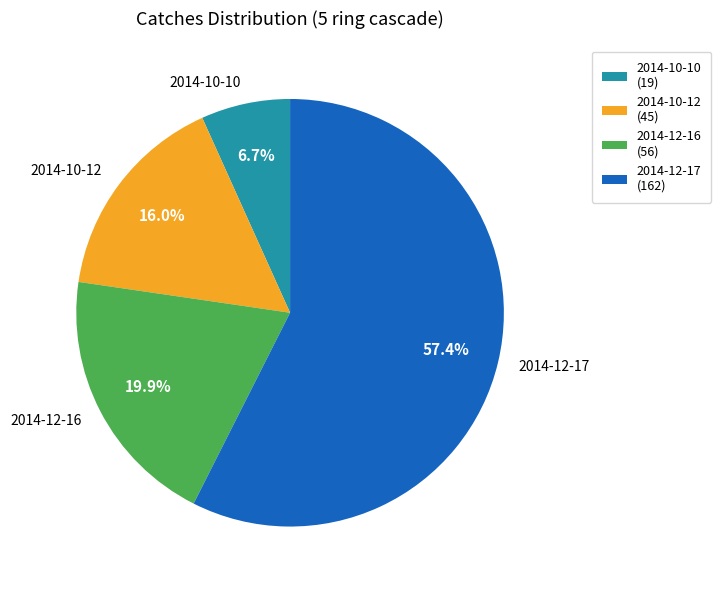

Which category has the biggest portion of the pie?

2014-12-17